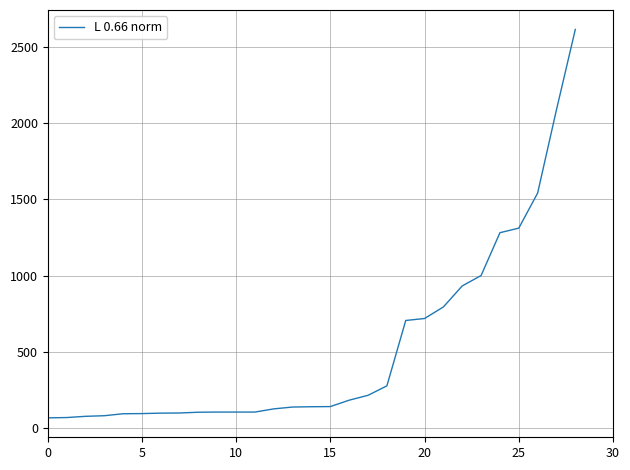

What is the smallest value displayed?

67